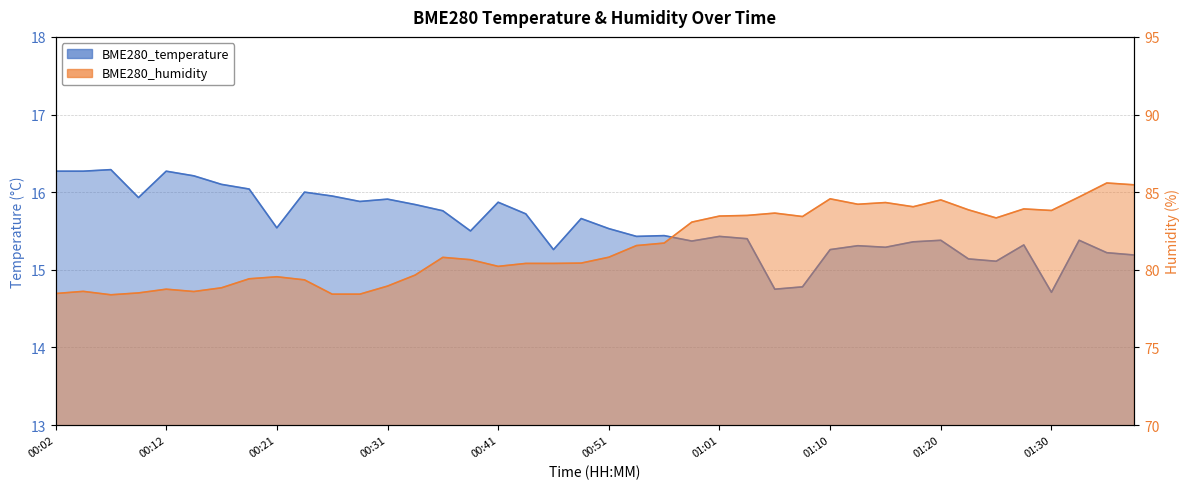

Which series changed the most between 00:02 and 01:03?

BME280_humidity